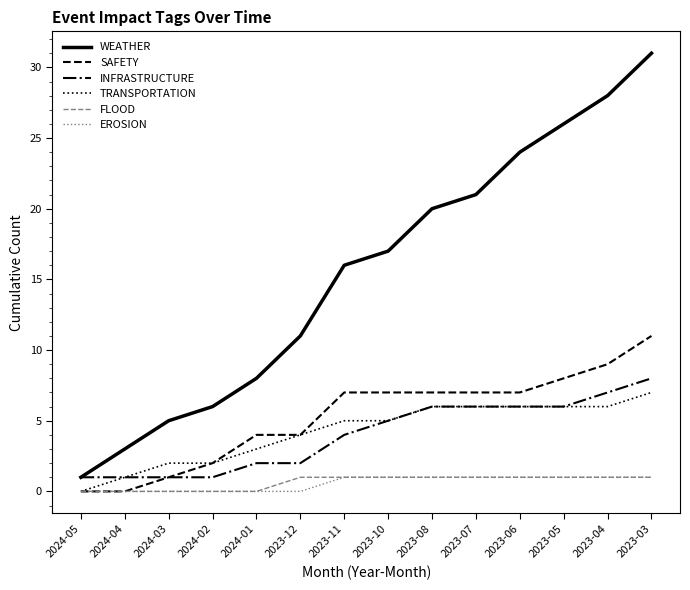

What is the difference between the INFRASTRUCTURE values at 2023-10 and 2023-05?

1